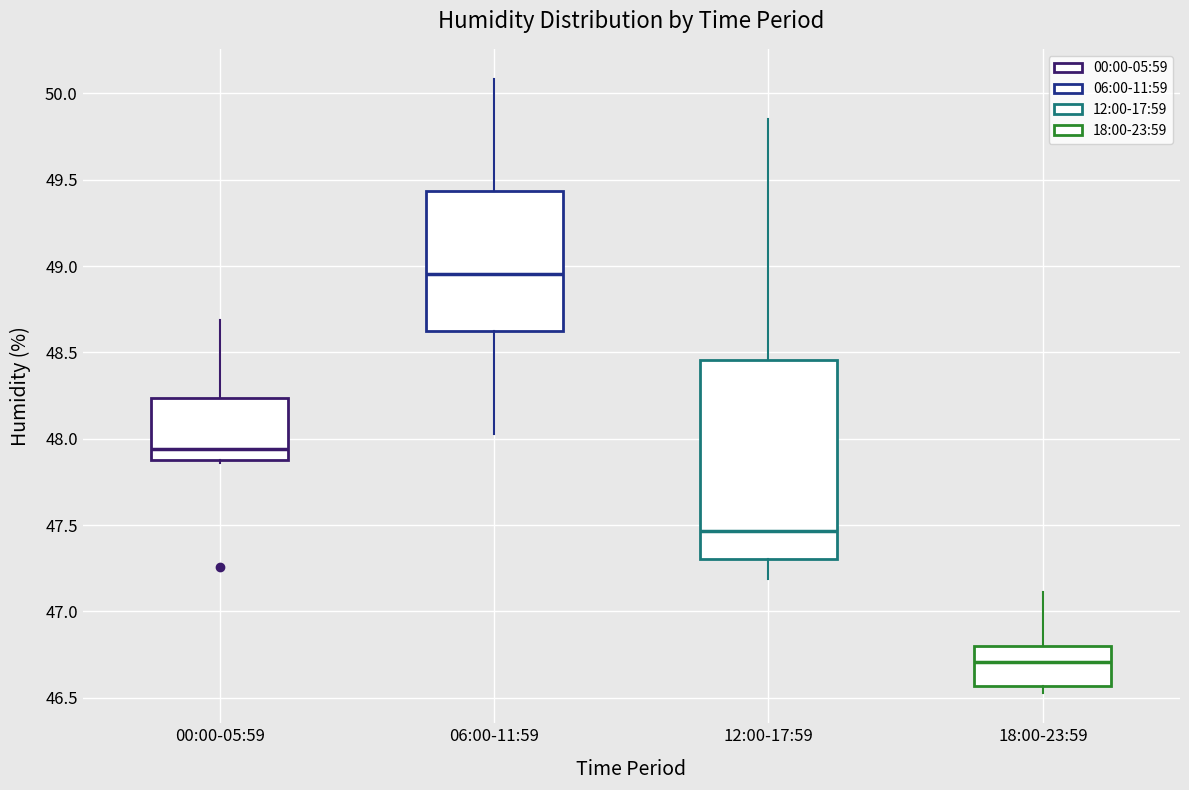

Which box's median line is the lowest?

18:00-23:59